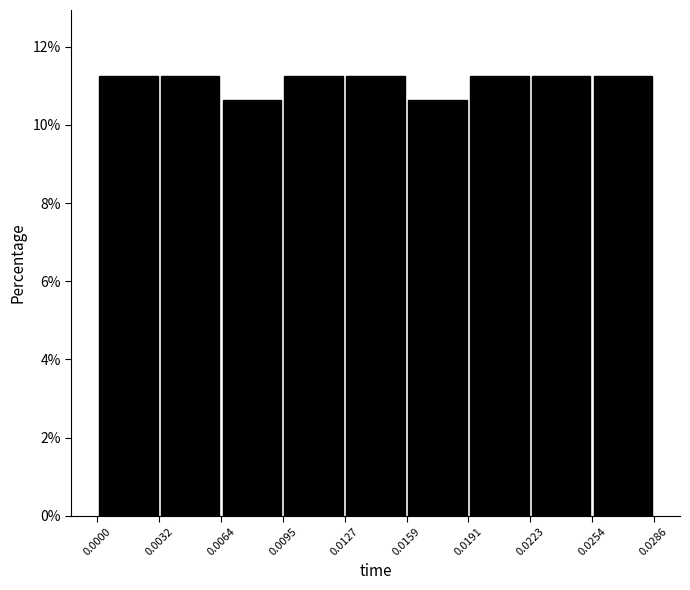

What is the height of the bar covering 0.0095 to 0.0127 on the x-axis? The values are not printed on the chart, so give them approximately, as read against the axis.

11.2